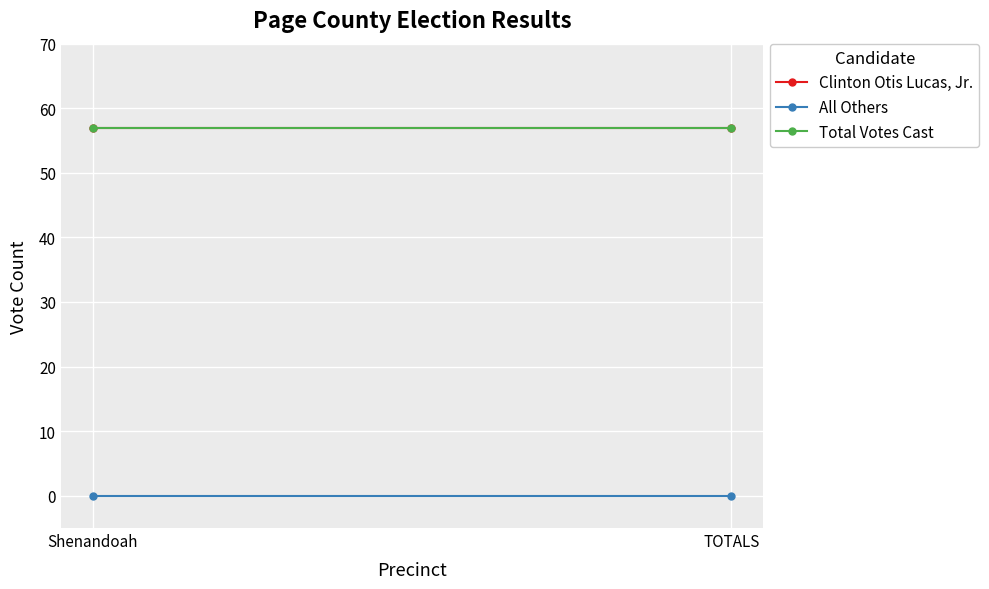

What are all the series names shown in the legend?

Clinton Otis Lucas, Jr., All Others, Total Votes Cast